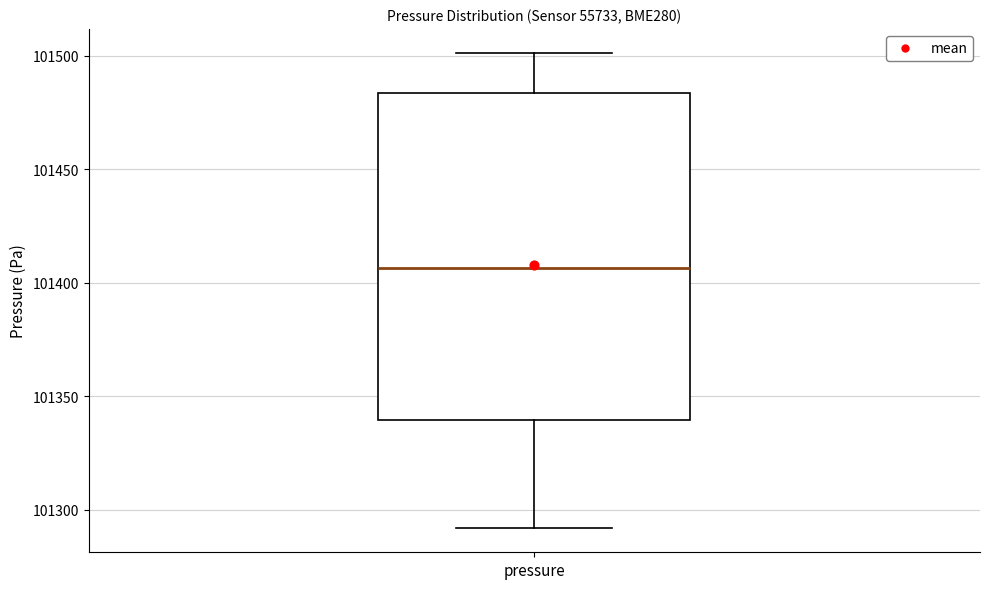

Transcribe this box plot: give where the median line is, the range the box spans, and where the two whiskers end, as read against the y-axis. The values are not printed on the chart, so give them approximately, as read against the axis.

median 101405, box 101340 to 101485, whiskers 101290 to 101500